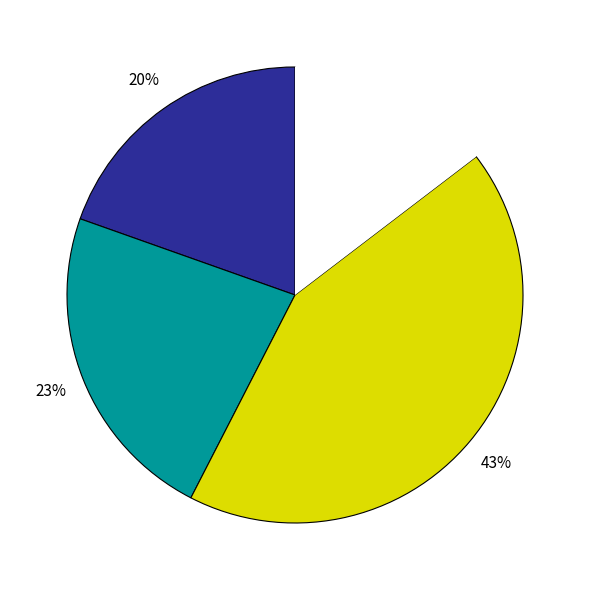

To the nearest percent, what is the average slice percentage?

25%